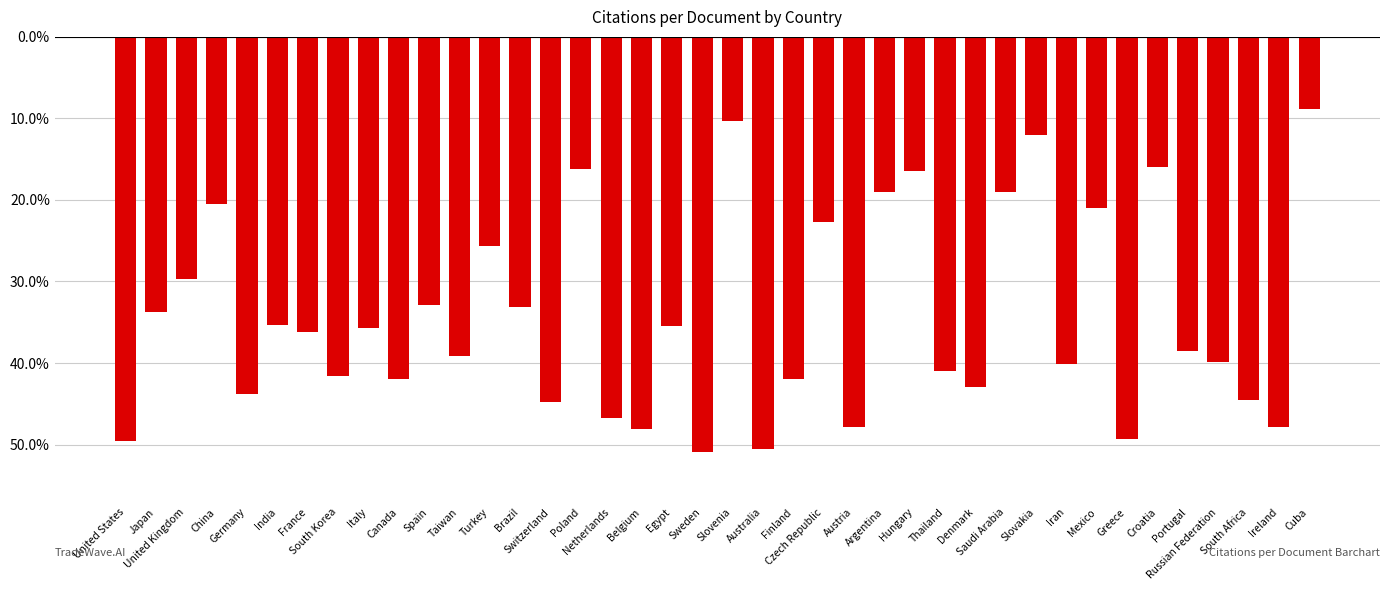

What position from the left is Egypt?

19